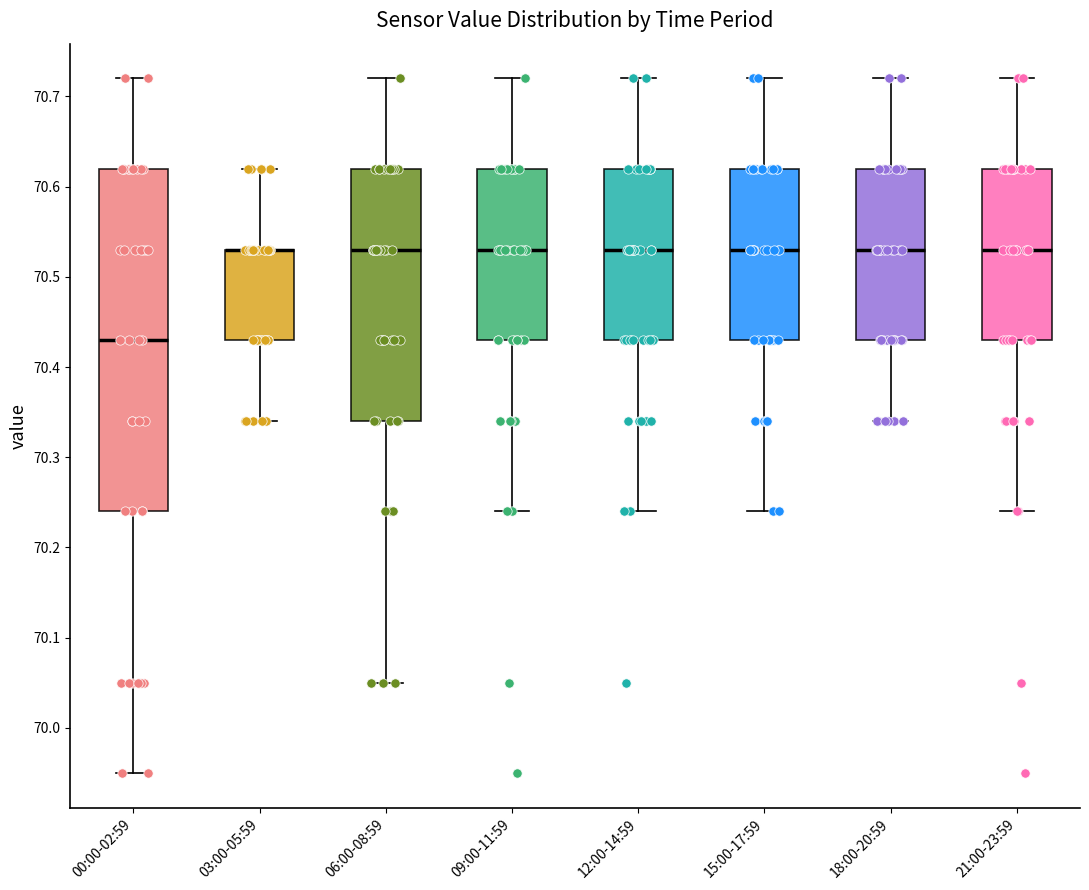

Reading left to right, transcribe this box plot: for each box, give where its median line is, the range the box spans, and where its two whiskers end, as read against the y-axis. The values are not printed on the chart, so give them approximately, as read against the axis.

00:00-02:59: median 70.43, box 70.24 to 70.62, whiskers 69.95 to 70.72
03:00-05:59: median 70.53 (drawn on the box's upper edge), box 70.43 to 70.53, whiskers 70.34 to 70.62
06:00-08:59: median 70.53, box 70.34 to 70.62, whiskers 70.05 to 70.72
09:00-11:59: median 70.53, box 70.43 to 70.62, whiskers 70.24 to 70.72
12:00-14:59: median 70.53, box 70.43 to 70.62, whiskers 70.24 to 70.72
15:00-17:59: median 70.53, box 70.43 to 70.62, whiskers 70.24 to 70.72
18:00-20:59: median 70.53, box 70.43 to 70.62, whiskers 70.34 to 70.72
21:00-23:59: median 70.53, box 70.43 to 70.62, whiskers 70.24 to 70.72